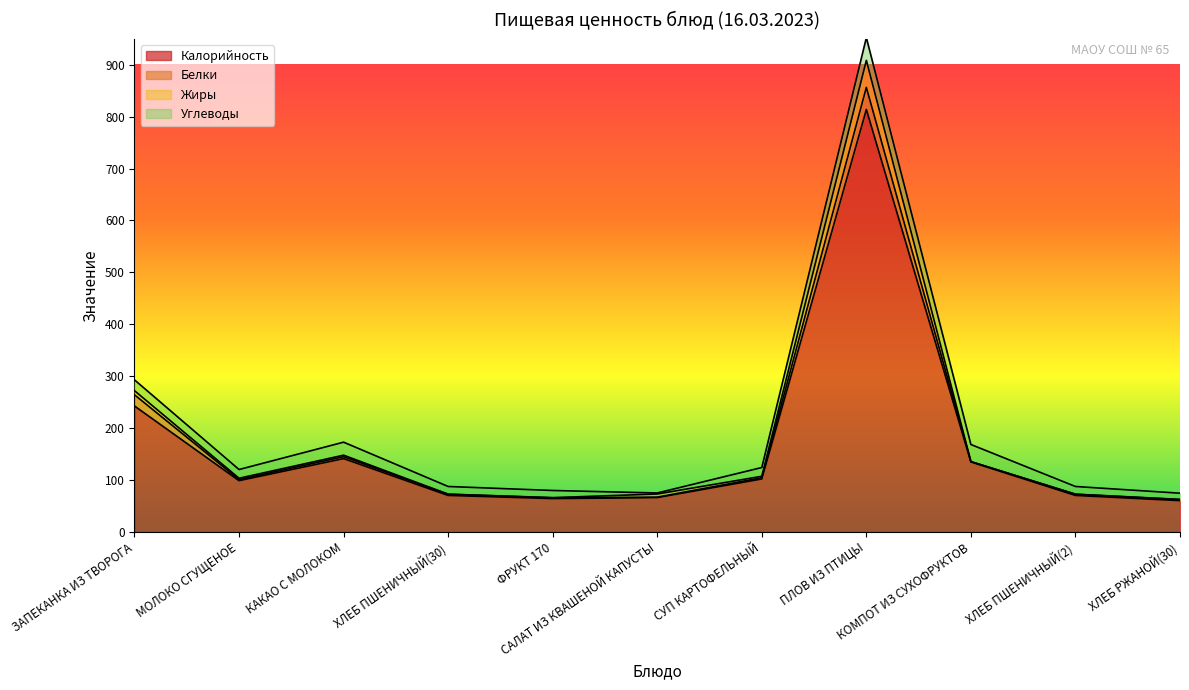

What is the highest value of the Калорийность series?

813.9